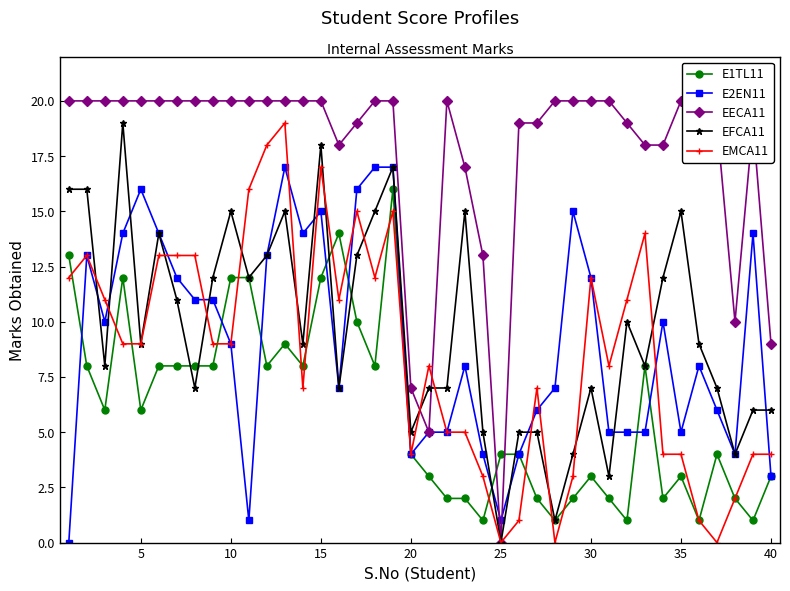

What is the greatest value displayed?

20